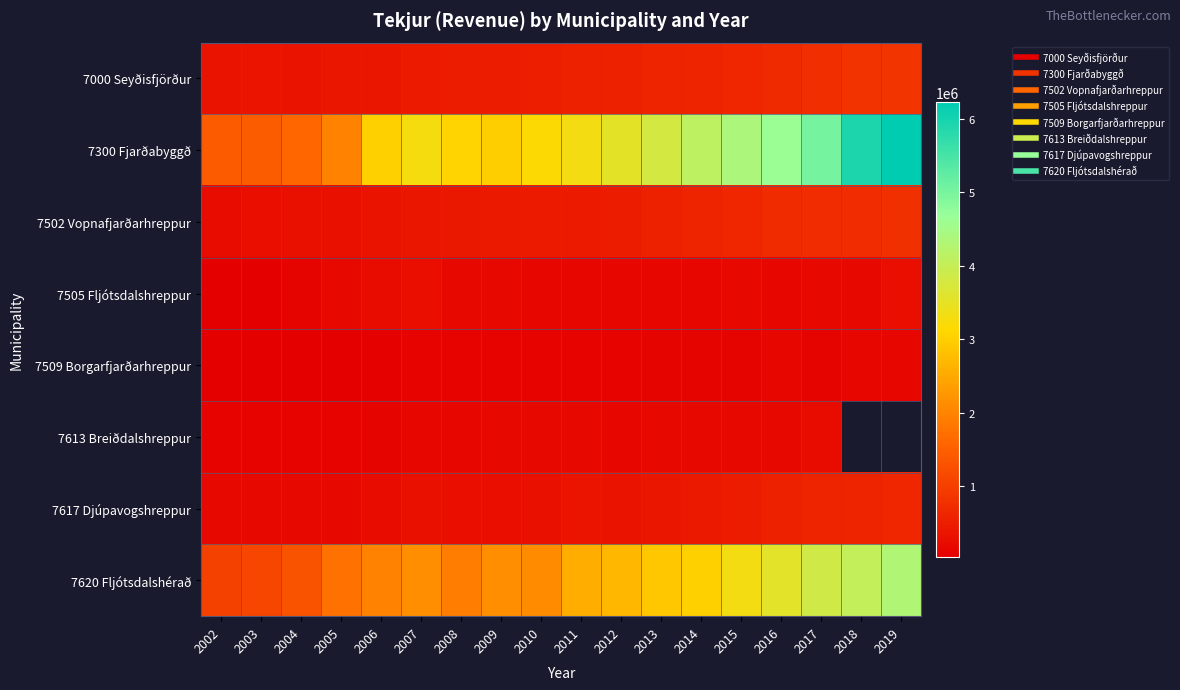

What is the difference between the highest and lowest values at 2002?

1386385.0